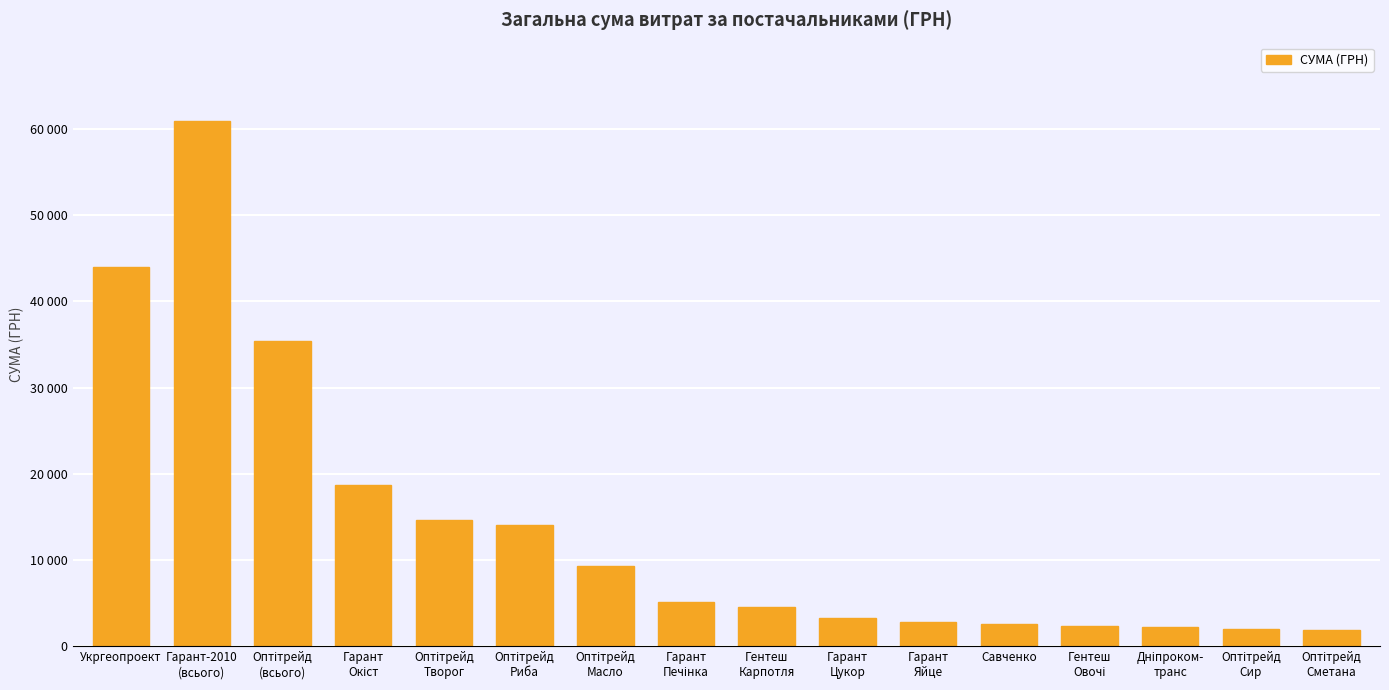

Rank the categories by value from lowest to highest.

Оптітрейд
Сметана, Оптітрейд
Сир, Дніпроком-
транс, Гентеш
Овочі, Савченко, Гарант
Яйце, Гарант
Цукор, Гентеш
Карпотля, Гарант
Печінка, Оптітрейд
Масло, Оптітрейд
Риба, Оптітрейд
Творог, Гарант
Окіст, Оптітрейд
(всього), Укргеопроект, Гарант-2010
(всього)